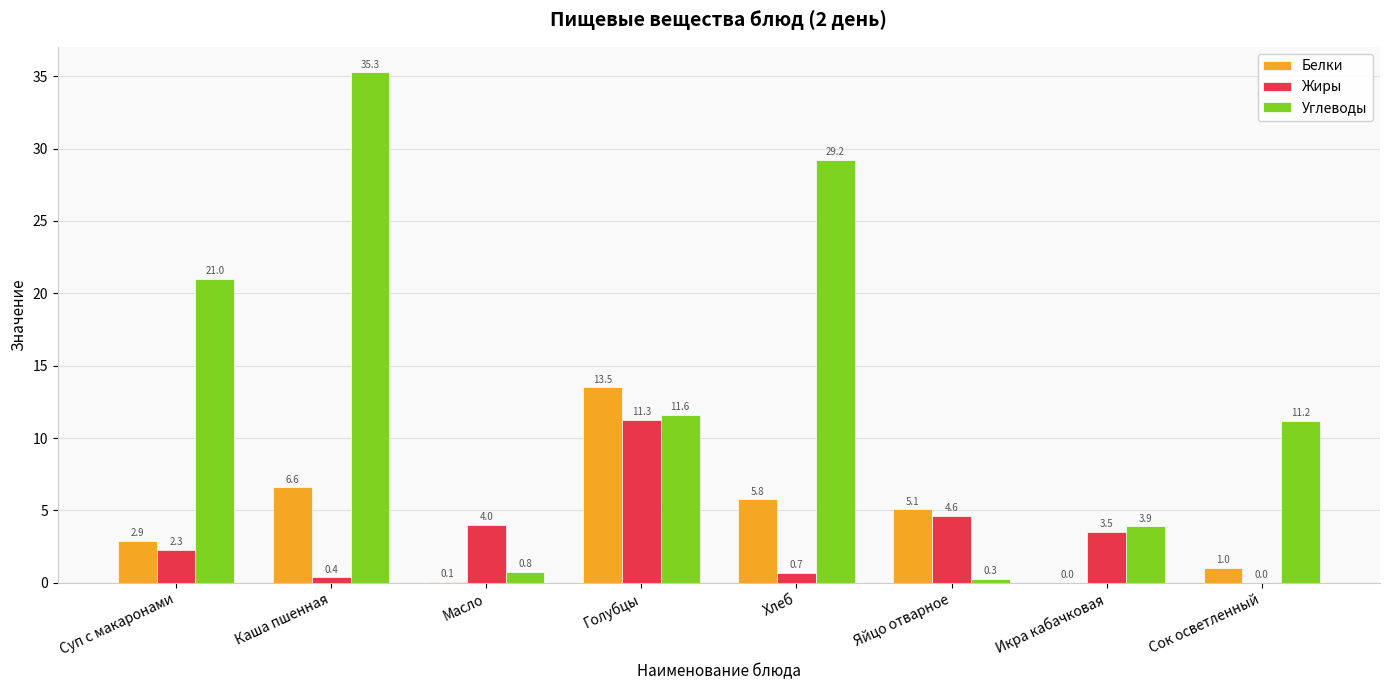

Read the Белки value at Каша пшенная.

6.6